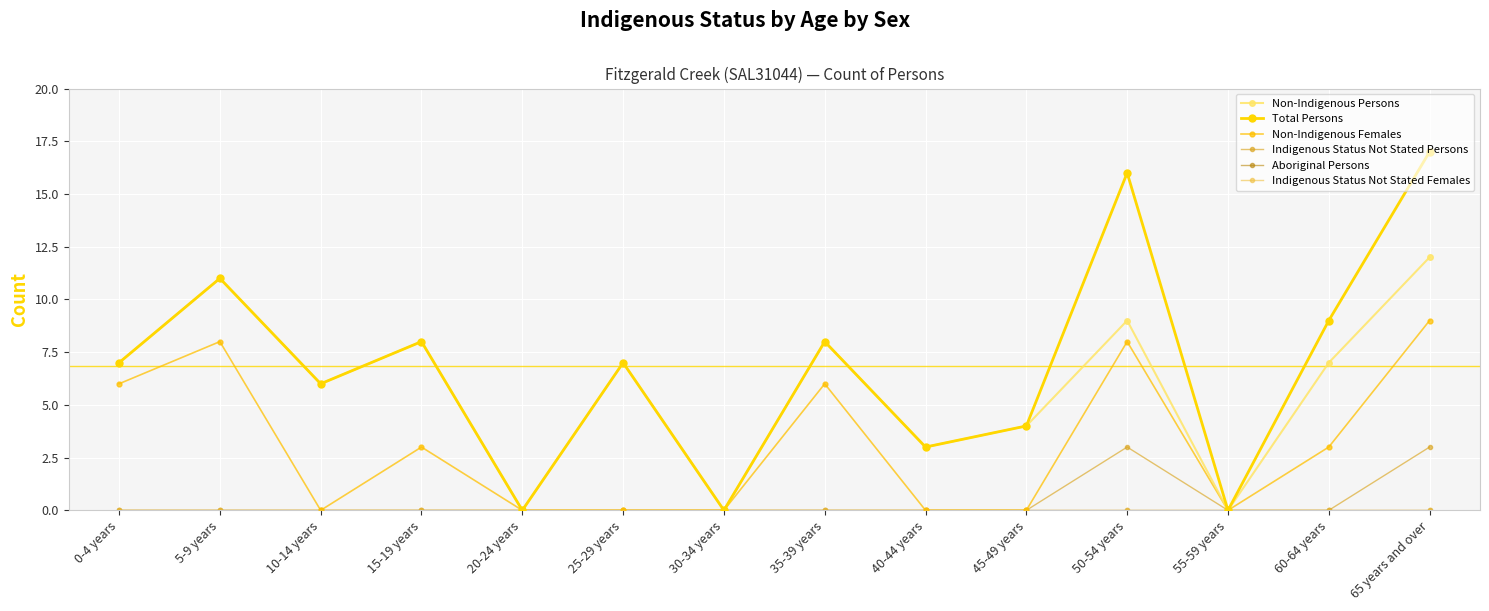

Does the chart have visible grid lines?

Yes